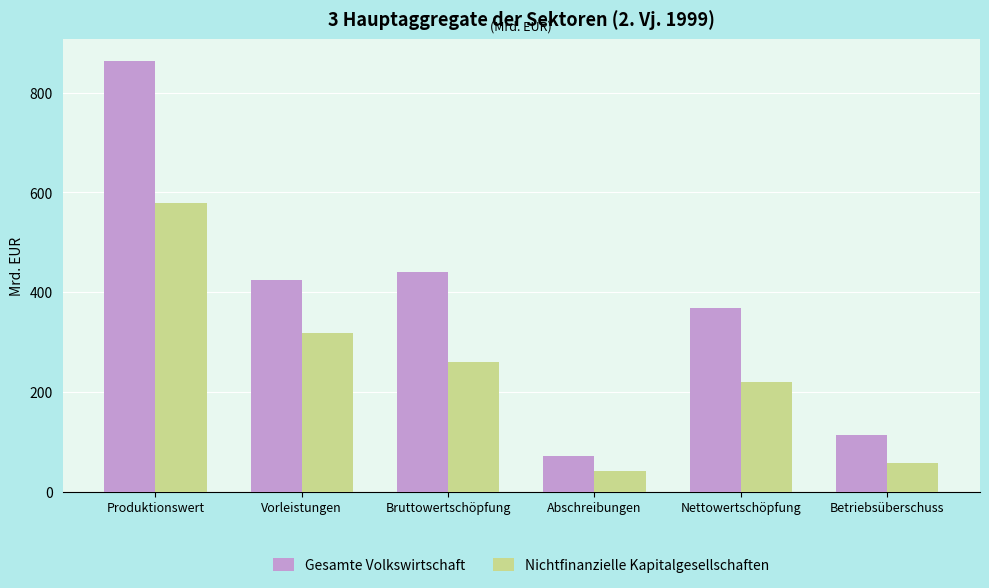

What is the label of the 4th bar from the right?

Bruttowertschöpfung